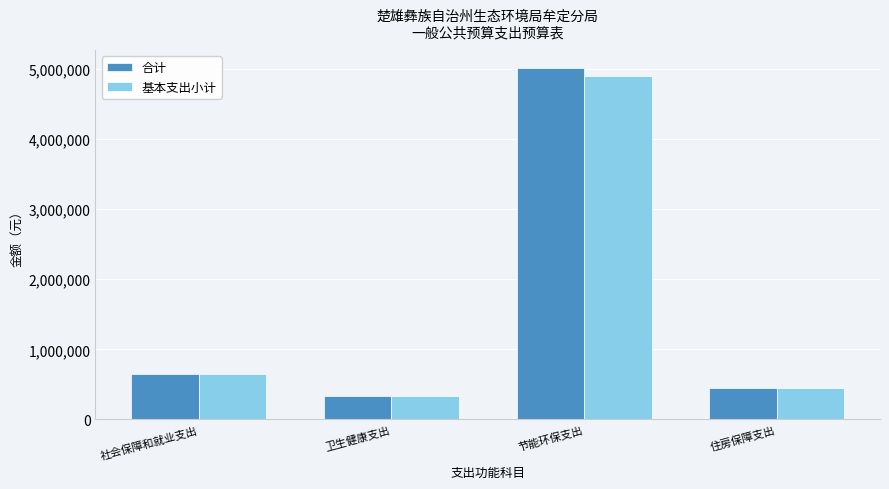

Is it true that 合计 equals 89610.6 at 卫生健康支出?

False